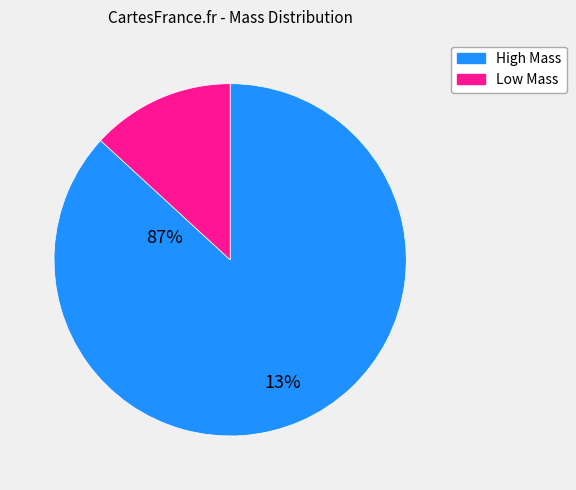

Count the number of slices in the pie.

2